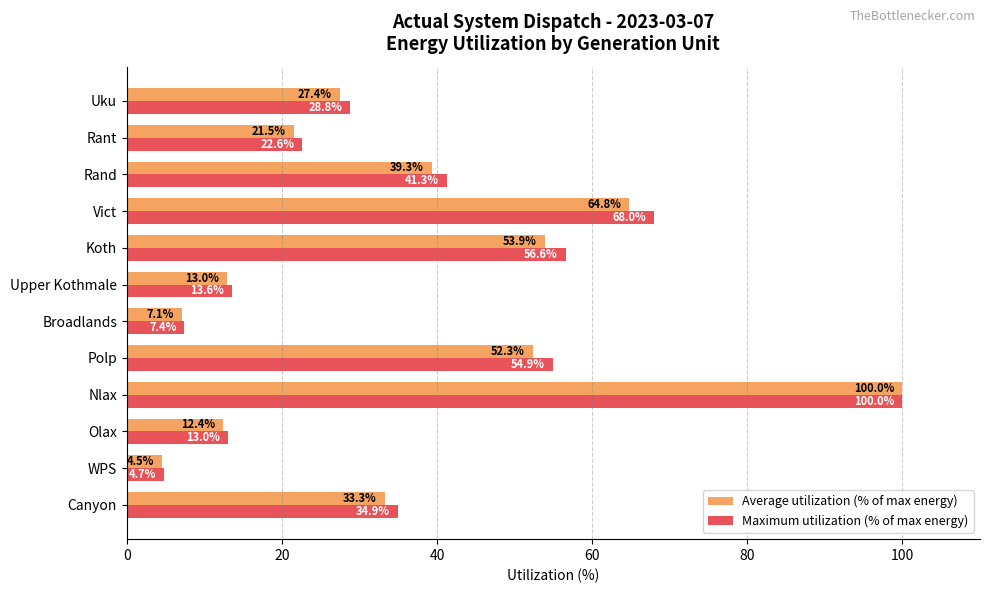

How many categories are shown in the chart?

12